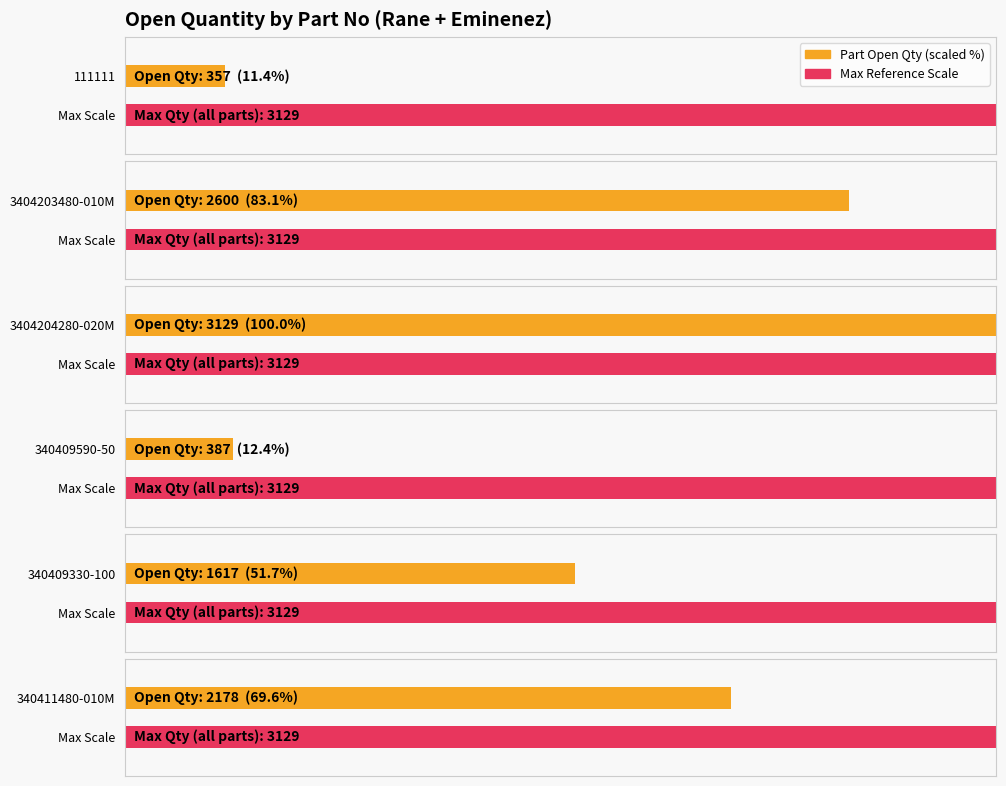

The chart shows a value of 357 at 111111. True or false?

True